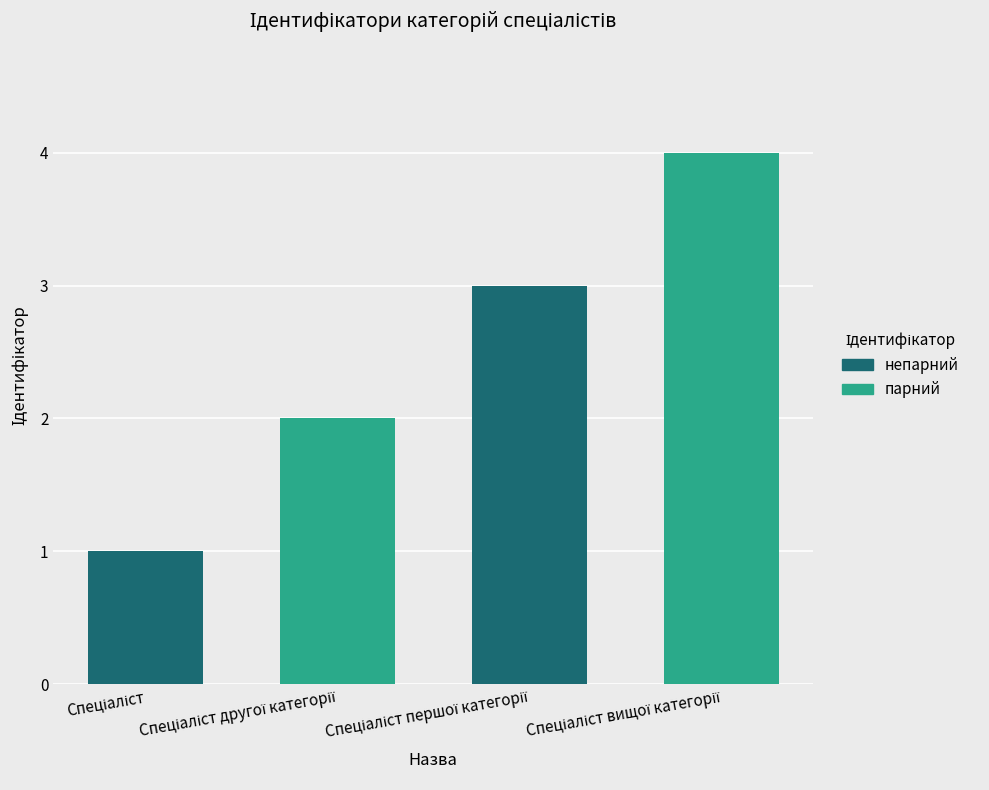

What is the maximum value shown in the chart?

4